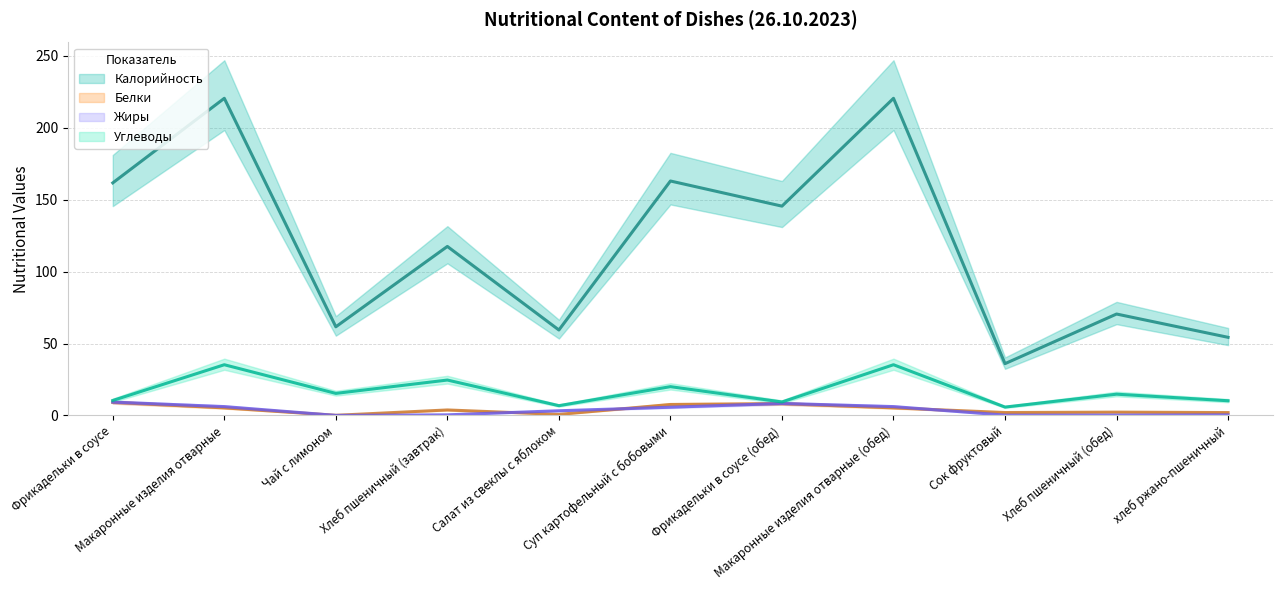

At Фрикадельки в соусе, list the series in order from largest to smallest.

Калорийность, Углеводы, Жиры, Белки